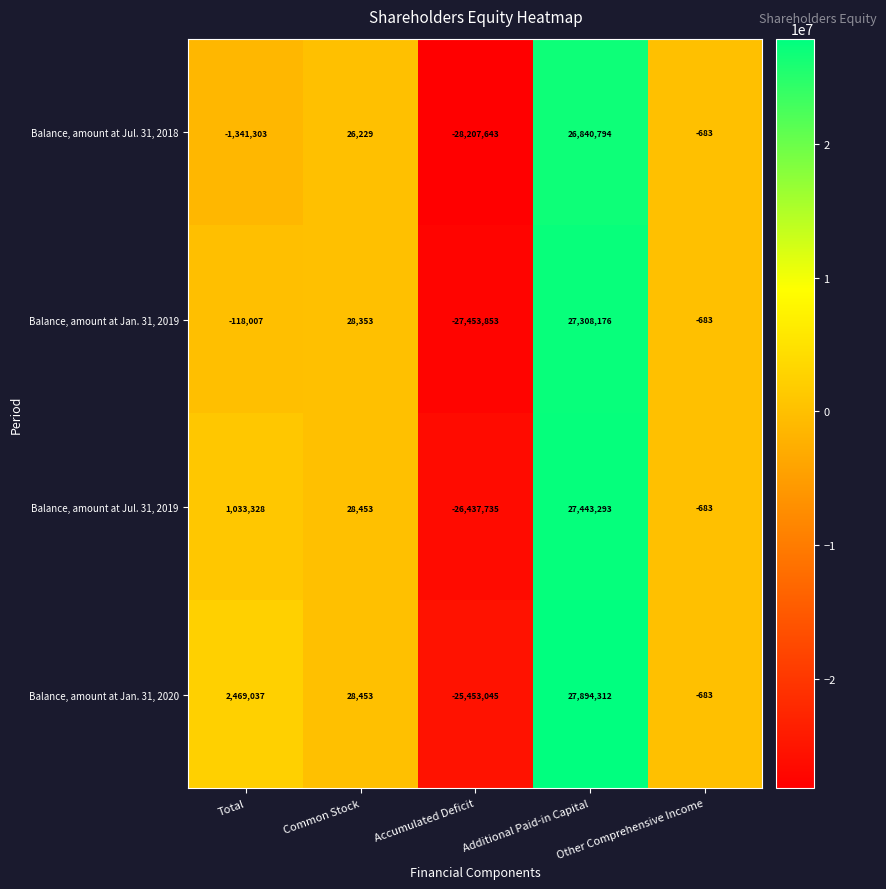

At which label is Balance, amount at Jan. 31, 2020 closest to 1220633?

Common Stock